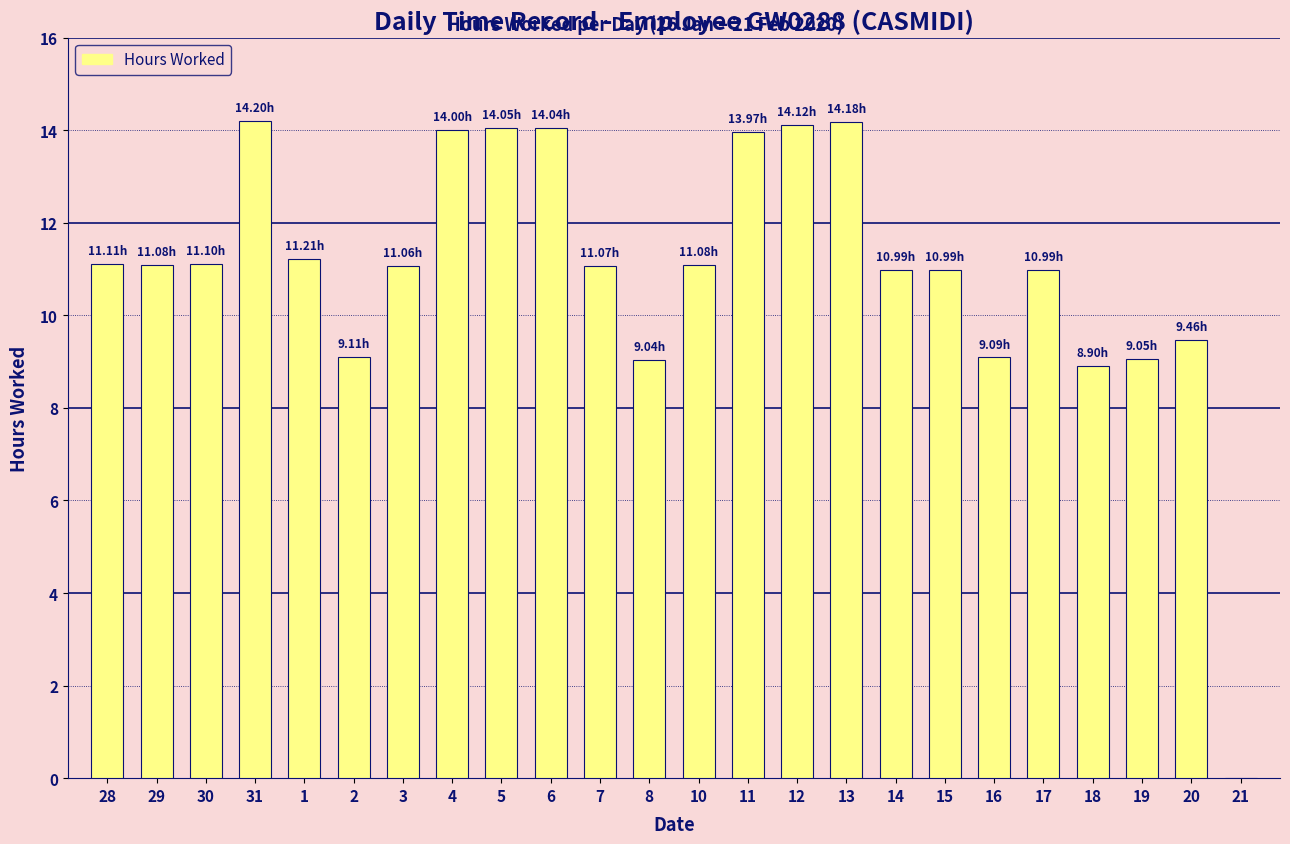

Count the number of data series in this chart.

1